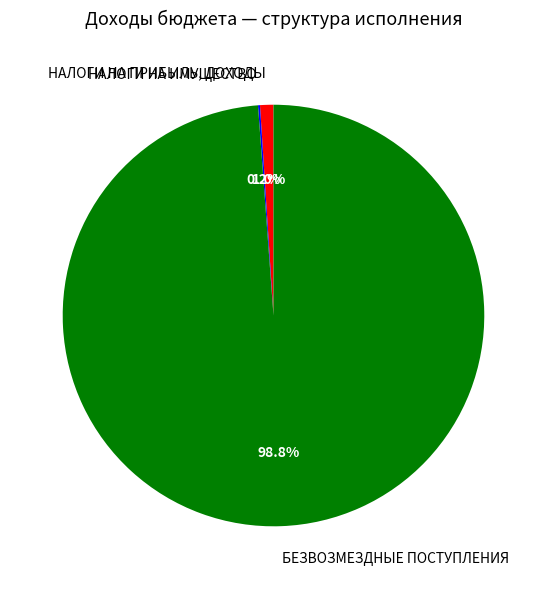

Combined, what portion of the pie is БЕЗВОЗМЕЗДНЫЕ ПОСТУПЛЕНИЯ and НАЛОГИ НА ПРИБЫЛЬ, ДОХОДЫ?

99.8%